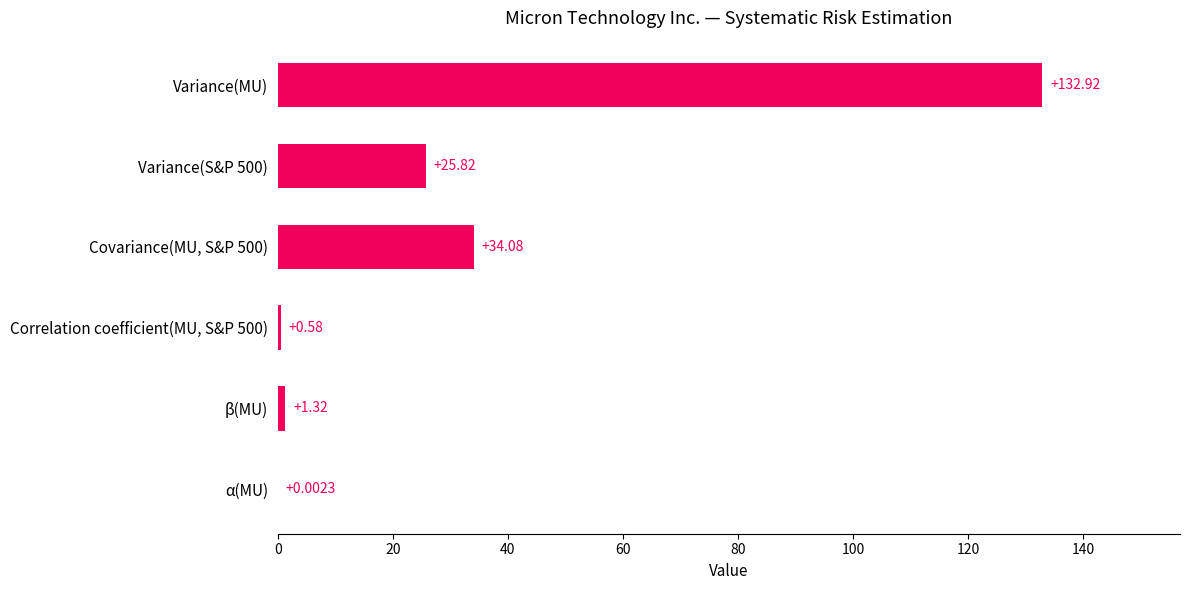

Which category has the highest value across all series?

Variance(MU)